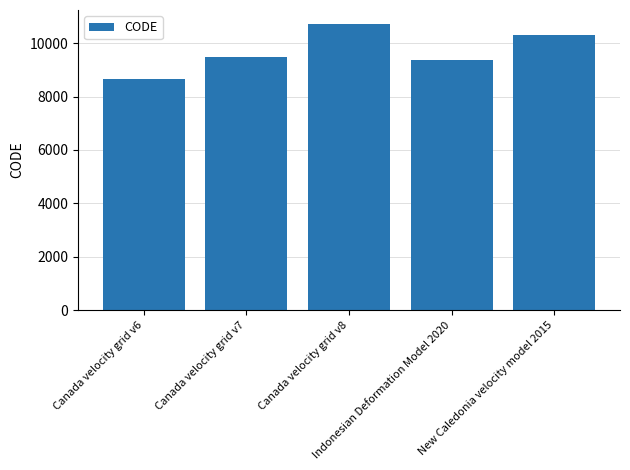

What is the average value?

9713